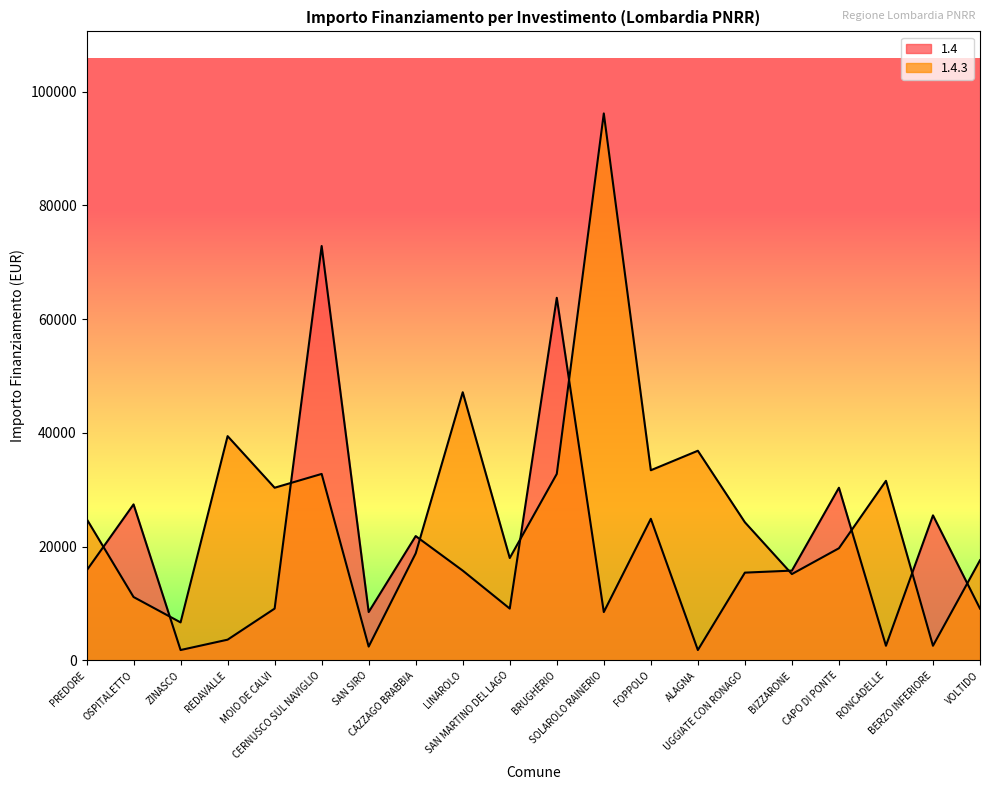

What is the sum of all 1.4.3 values?

541733